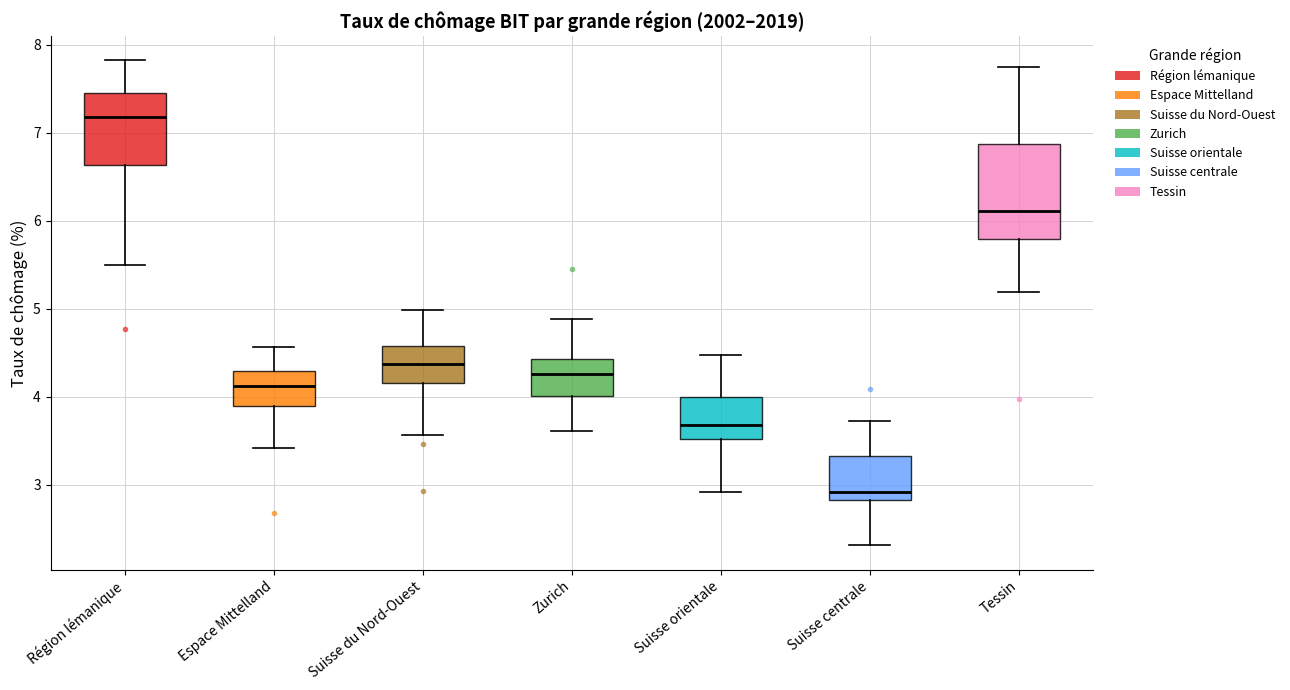

Where is the lower edge of the box for Espace Mittelland on the y-axis? The values are not printed on the chart, so give them approximately, as read against the axis.

3.9